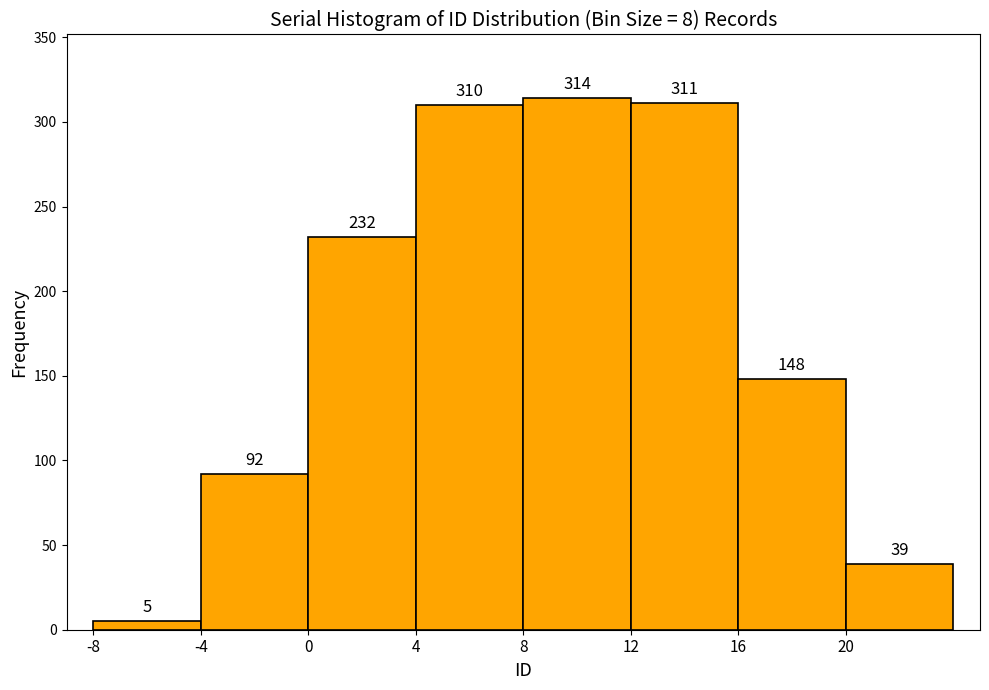

Reading left to right, list every bar in this chart as the range it spans on the x-axis followed by its height.

-8 to -4: 5
-4 to 0: 92
0 to 4: 232
4 to 8: 310
8 to 12: 314
12 to 16: 311
16 to 20: 148
20 to 24: 39